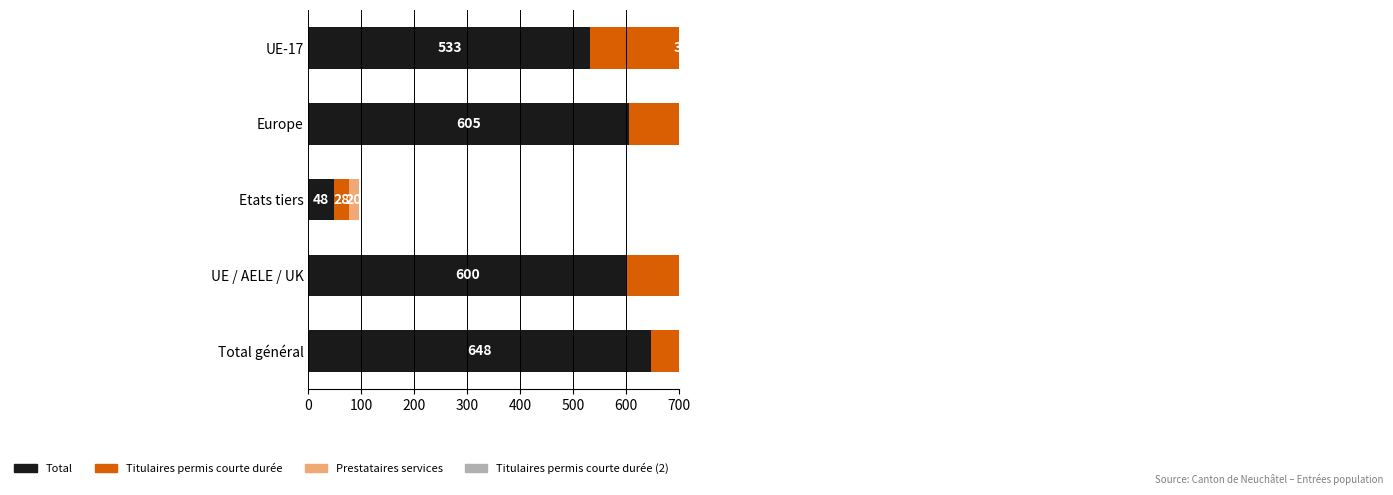

What is the difference between the second highest and second lowest values in the Titulaires permis courte durée series?

49